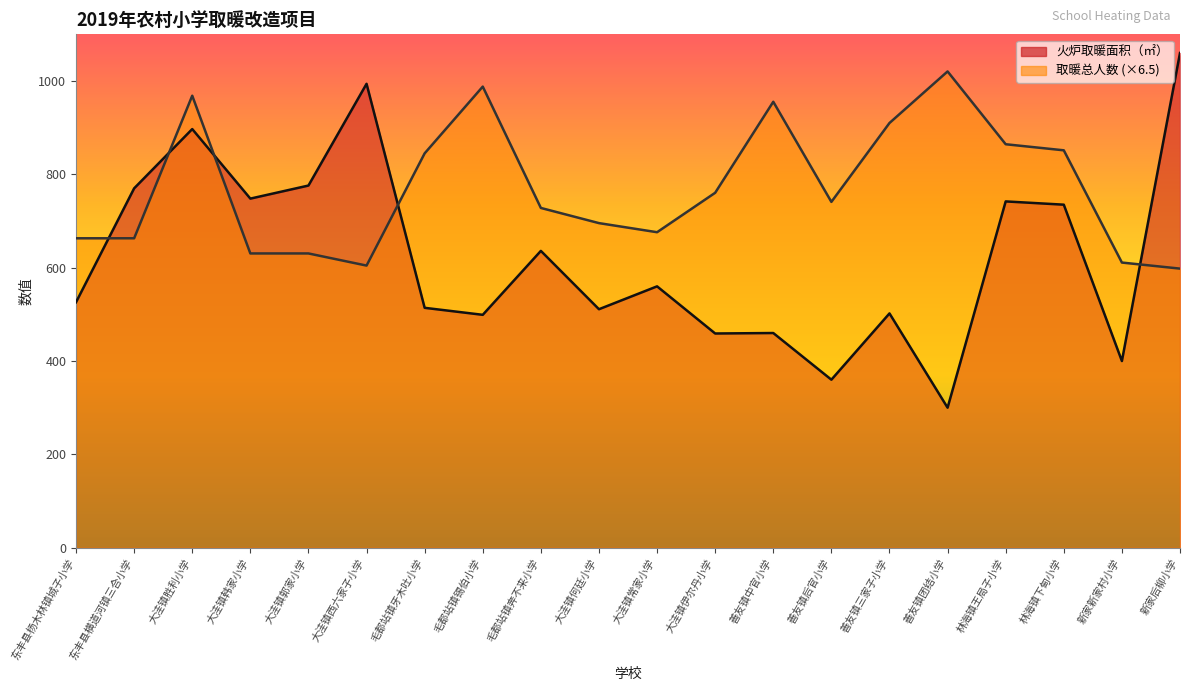

What is the greatest value displayed?

1060.0